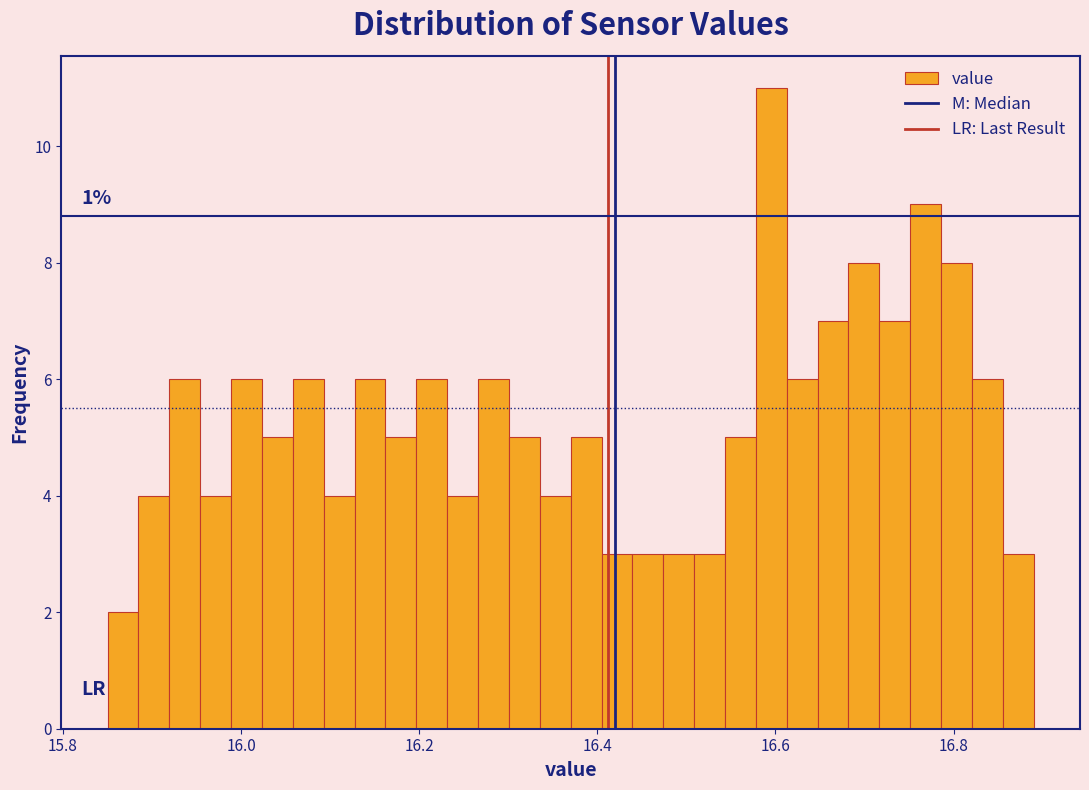

Around what value on the x-axis is the tallest bar? Give the approximate position of its centre, as read against the axis.

16.60